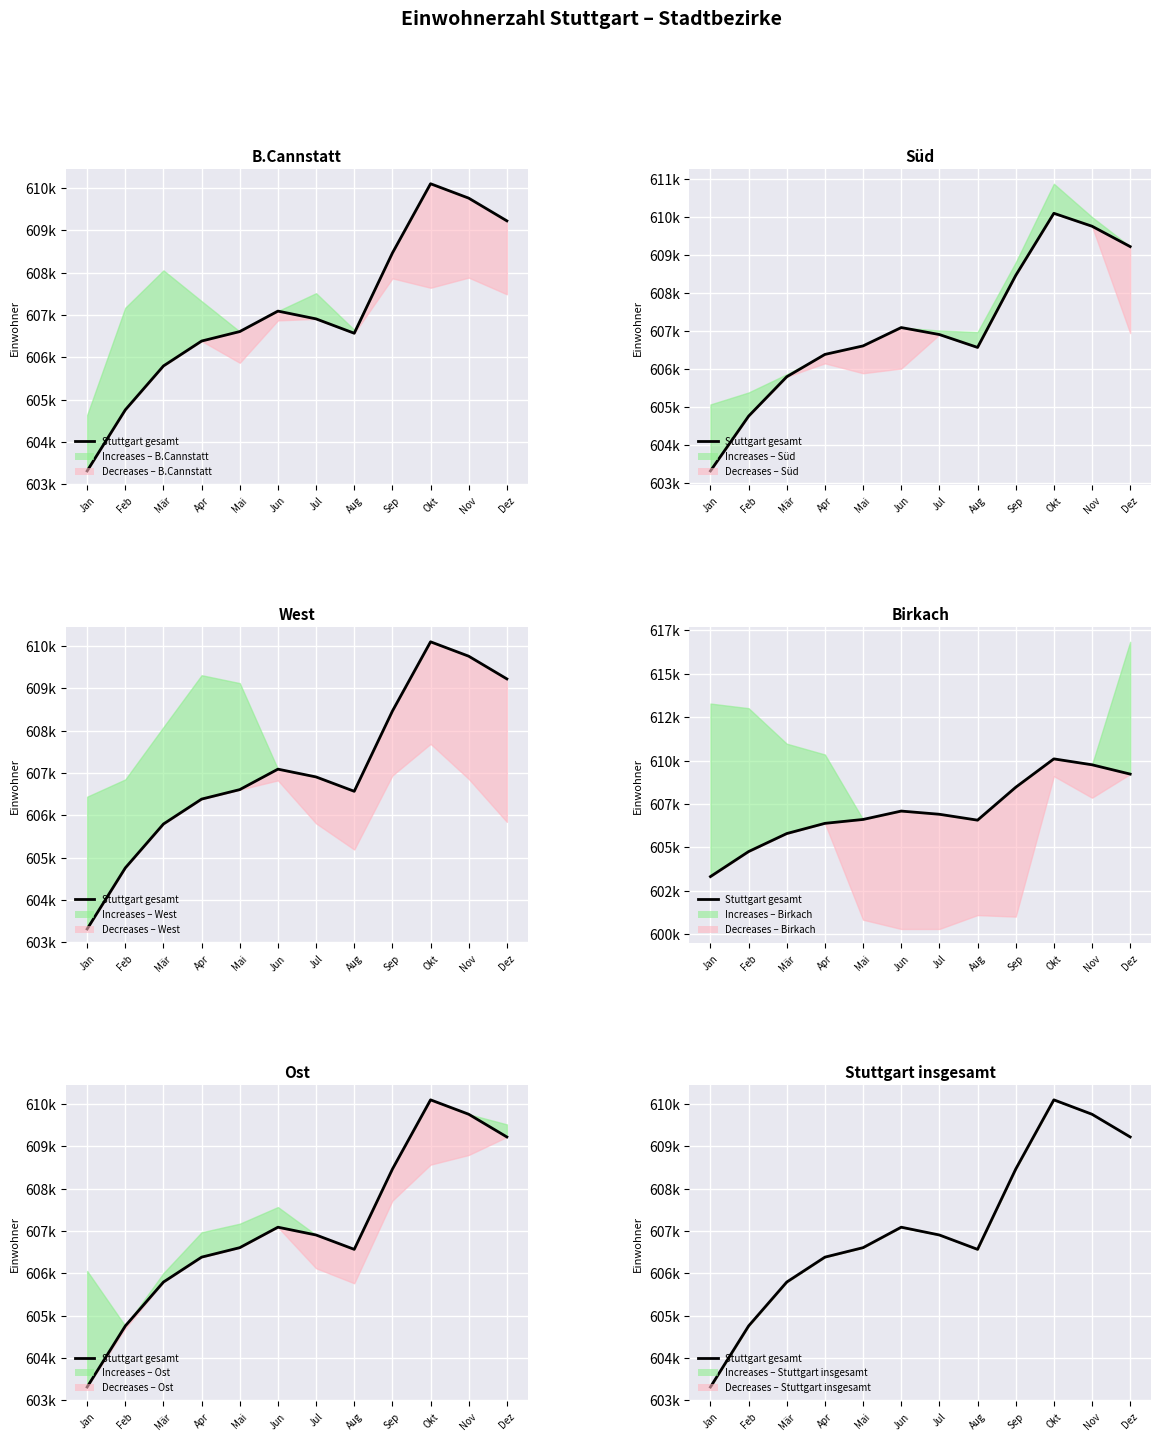

Which has a higher value, Nov or Jul?

Nov